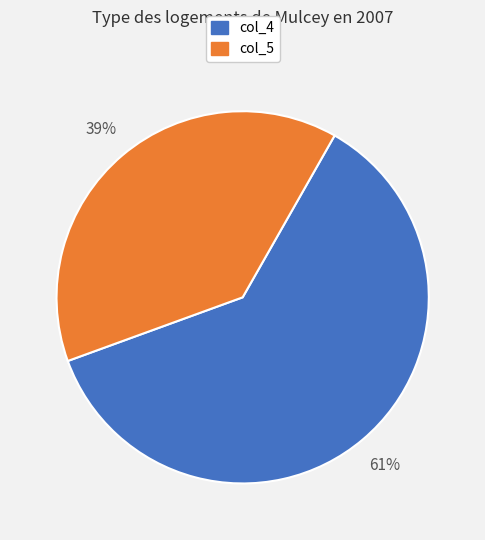

To the nearest percent, what is the difference between the largest and smallest slice percentages?

22%